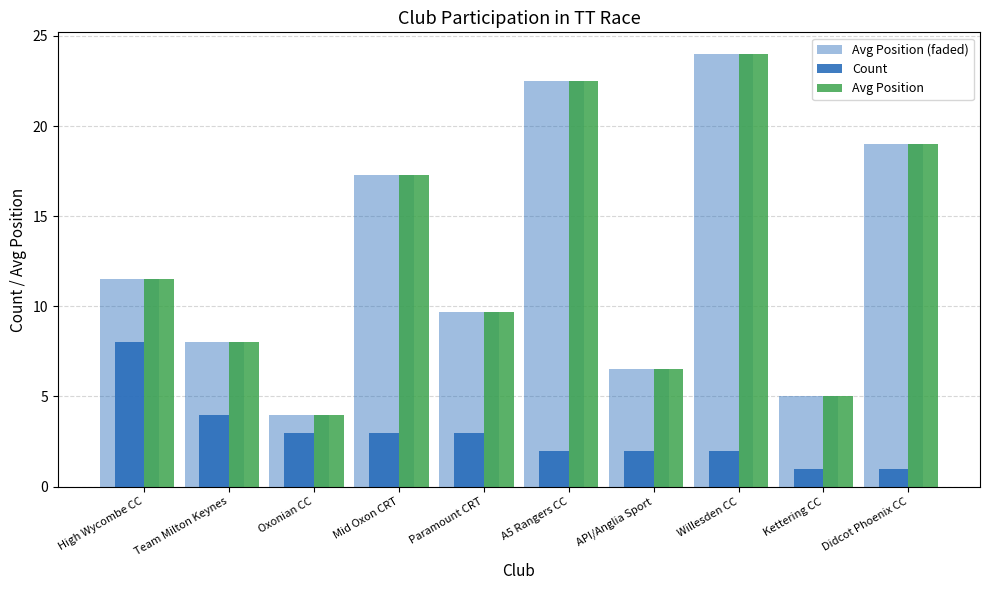

How many data points does each series have?

10